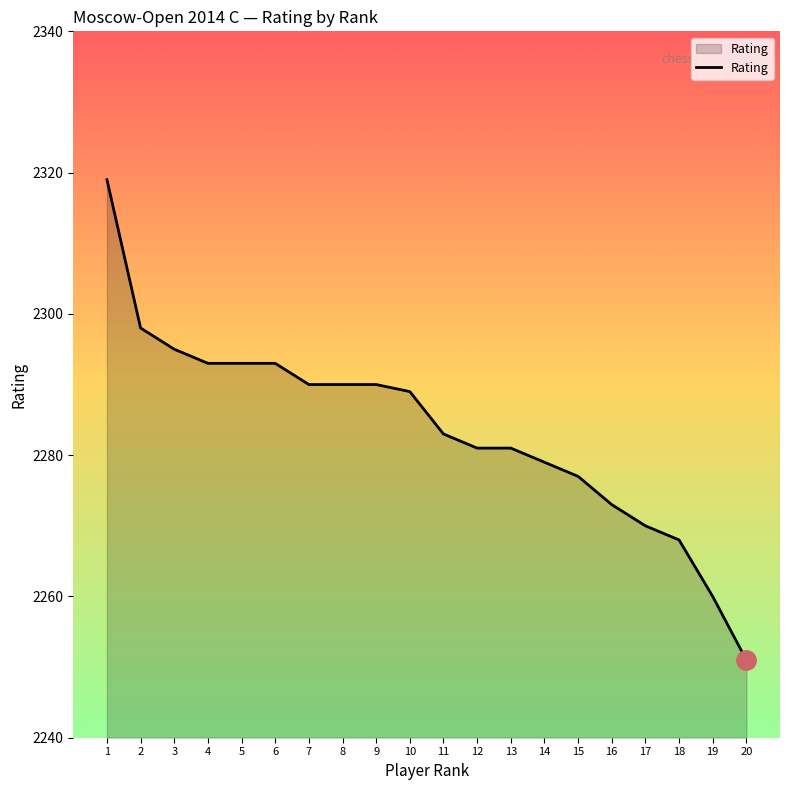

The value at 16 is 616. True or false?

False